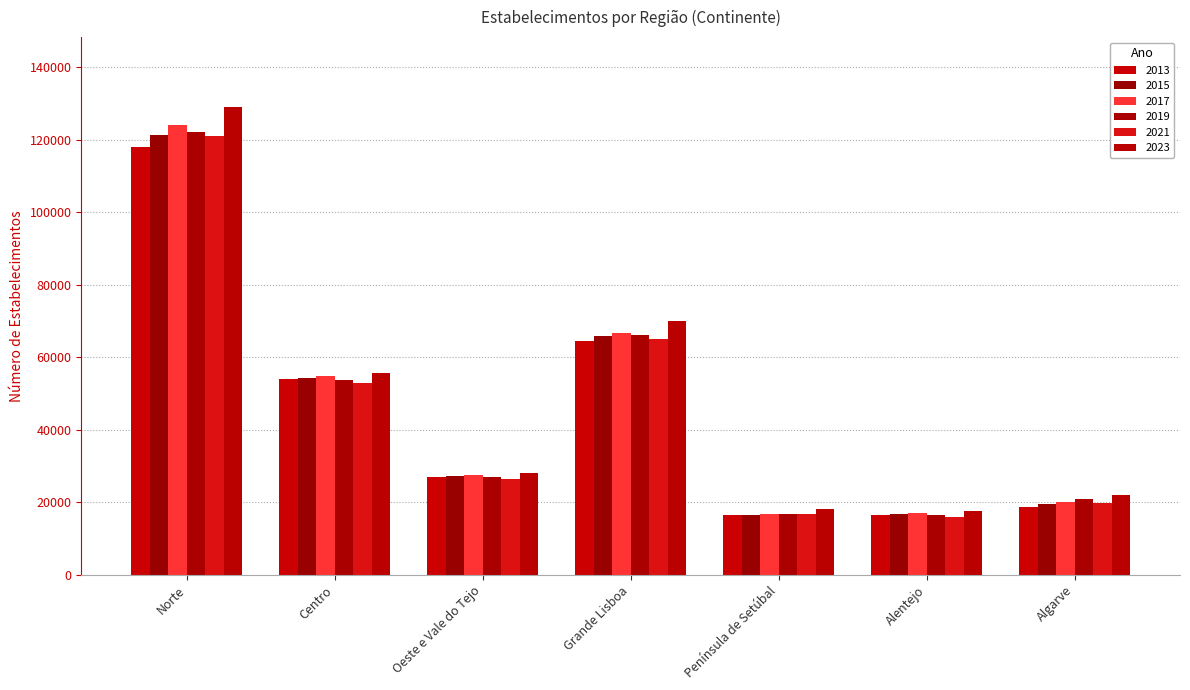

The value of 2017 at Oeste e Vale do Tejo is 10423. True or false?

False